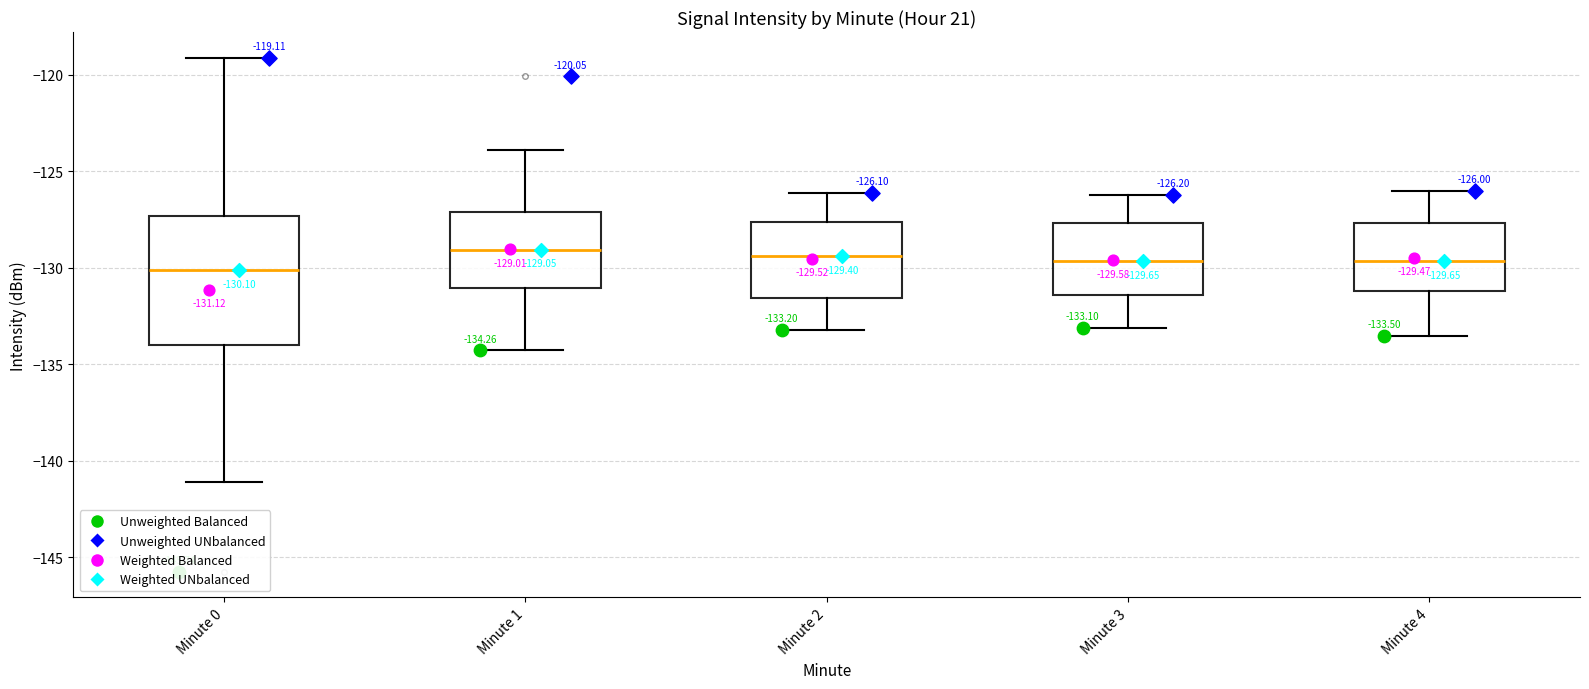

Comparing the boxes themselves (not the whiskers), which one is the tallest?

Minute 0